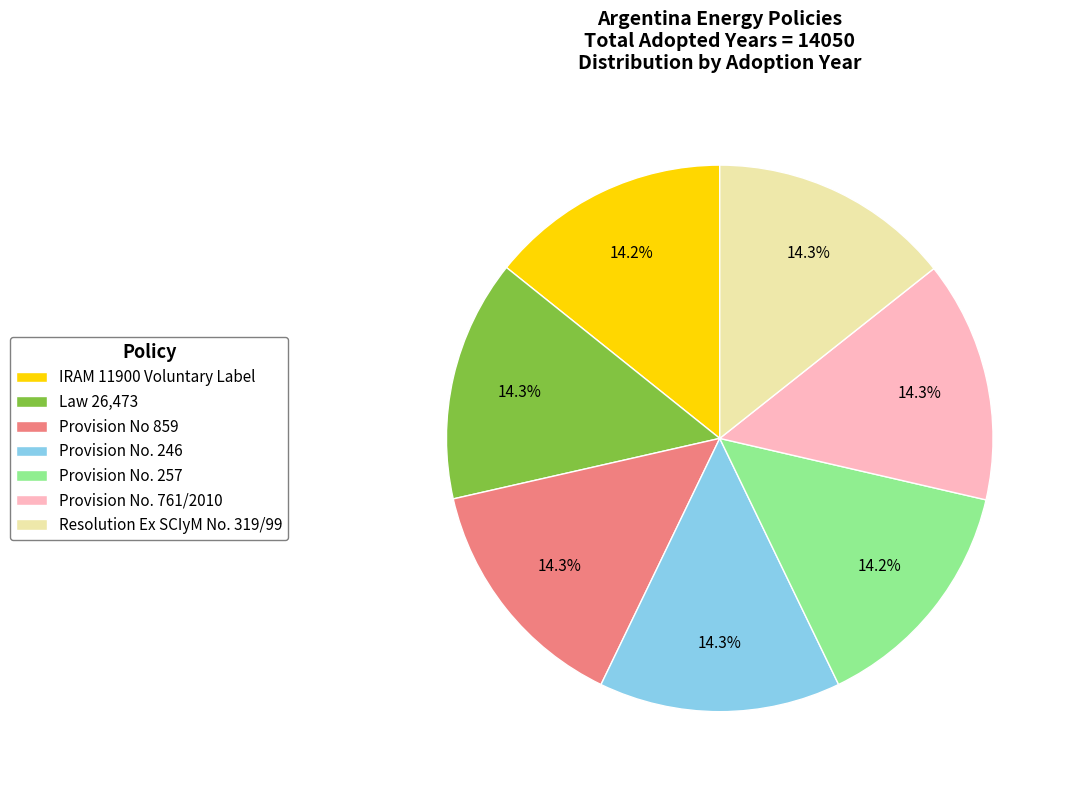

Do Resolution Ex SCIyM No. 319/99 and IRAM 11900 Voluntary Label together represent more than half of the pie?

No